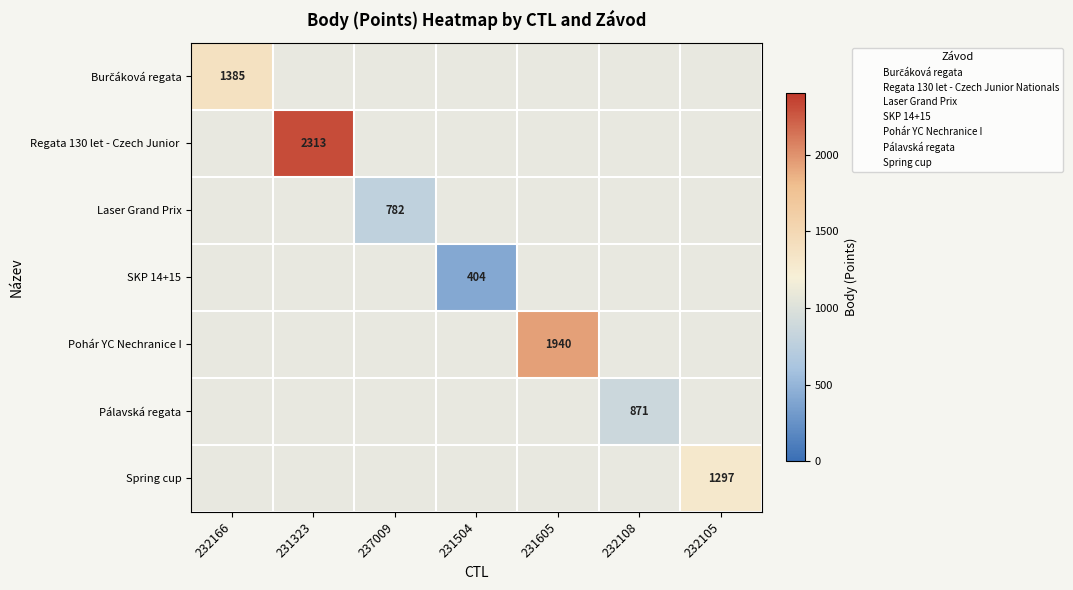

What is the approximate value of Pohár YC Nechranice I at 231605?

1940.0